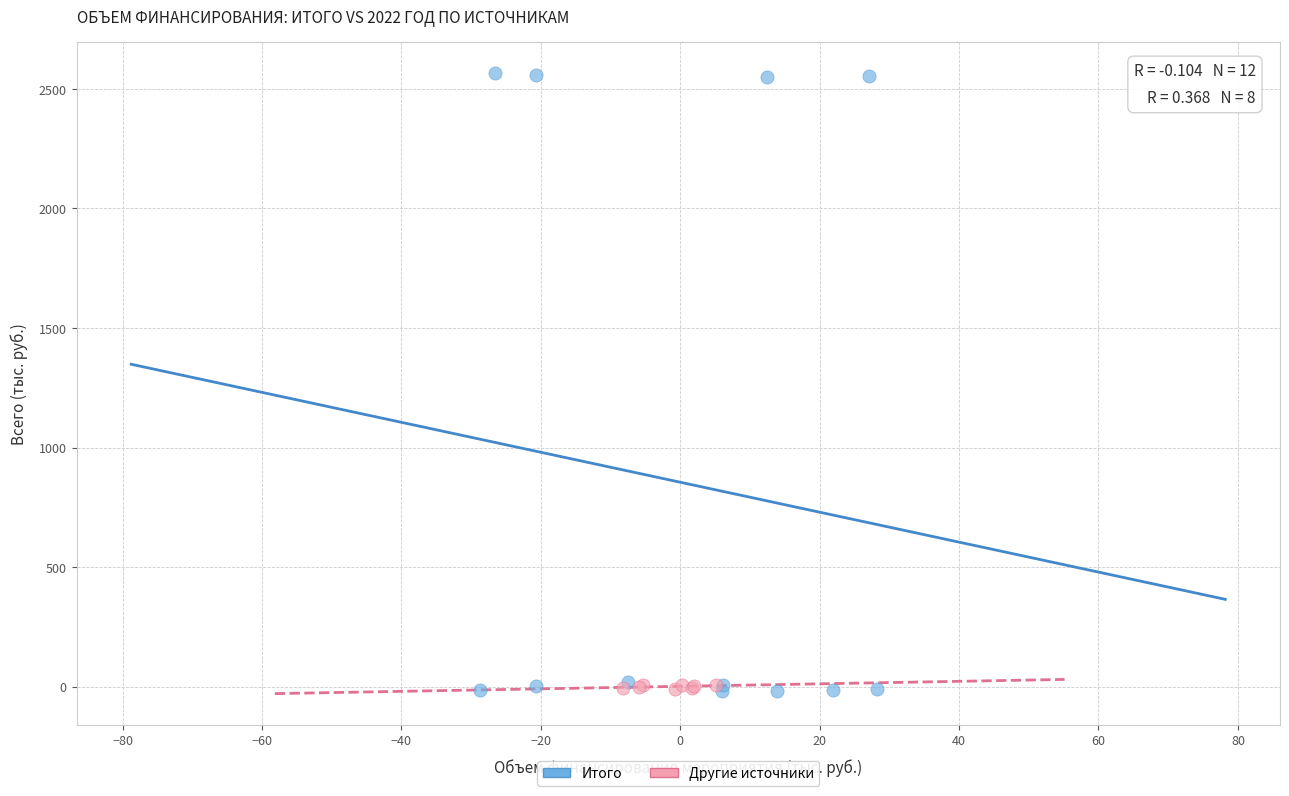

Which series has the largest Y range (max minus min)?

Итого